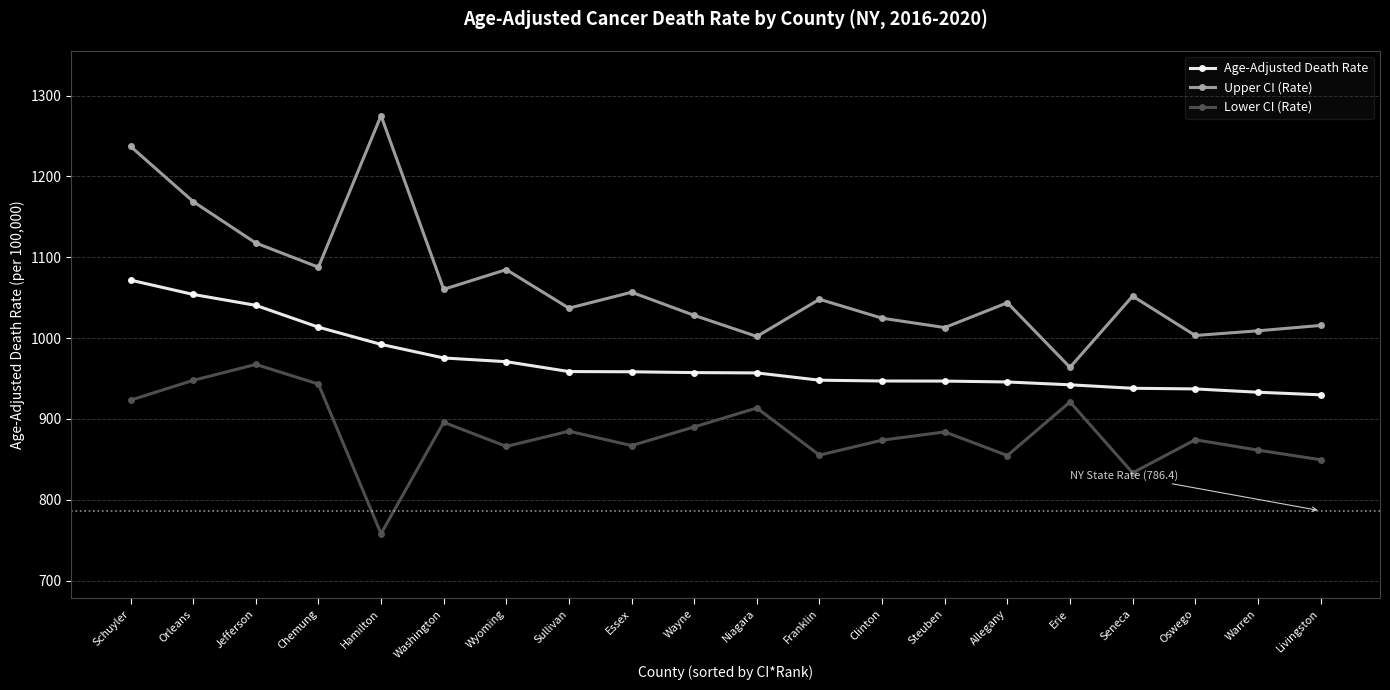

List the series in order of their peak value, highest first.

Upper CI (Rate), Age-Adjusted Death Rate, Lower CI (Rate)